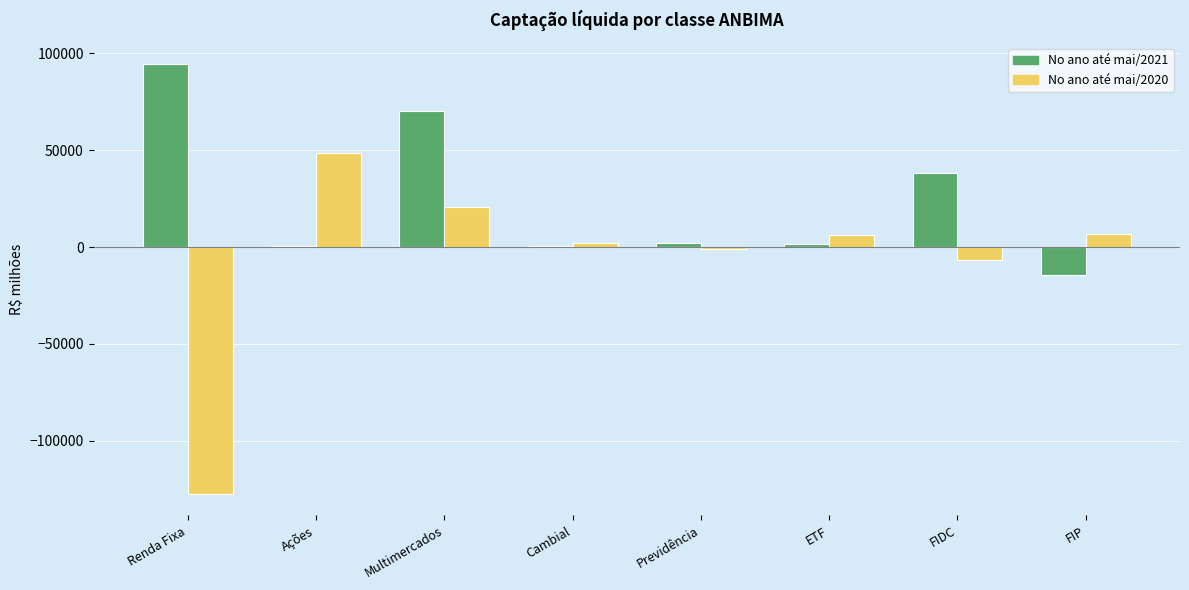

What is the maximum value shown in the chart?

94291.6